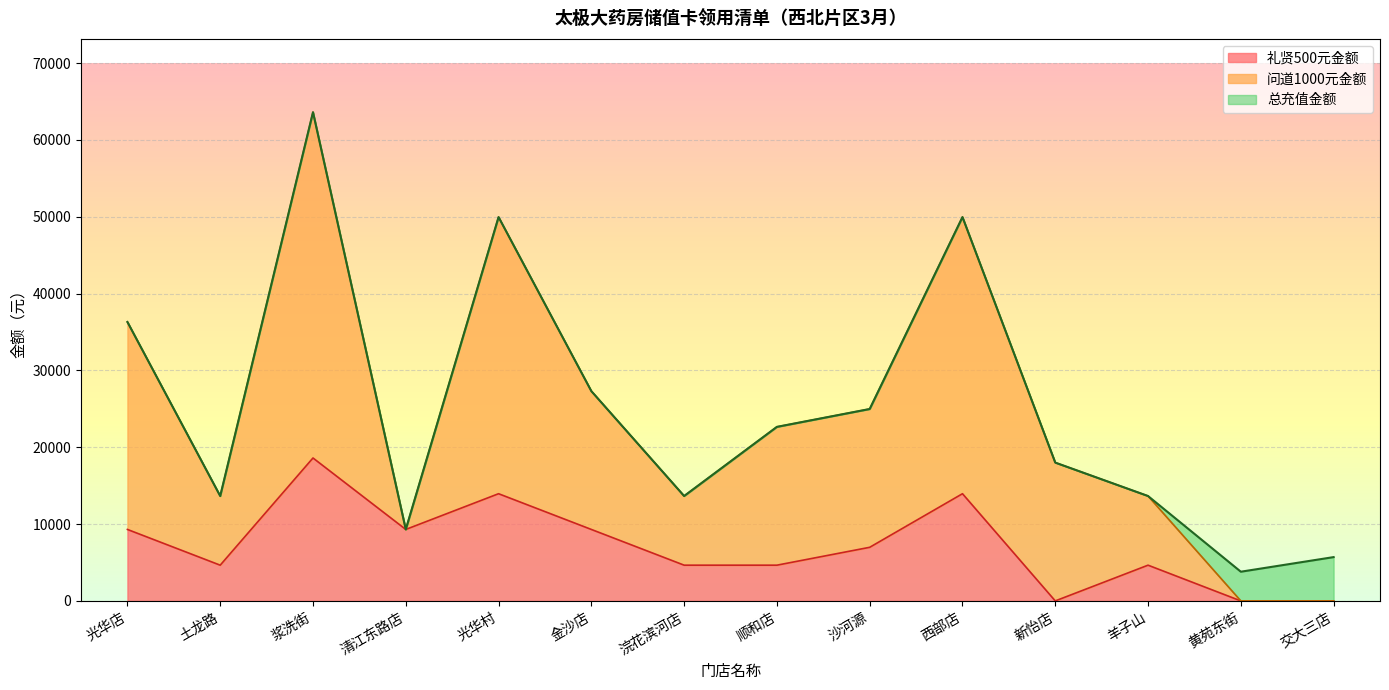

What is the total value across all series at 黄苑东街?

3800